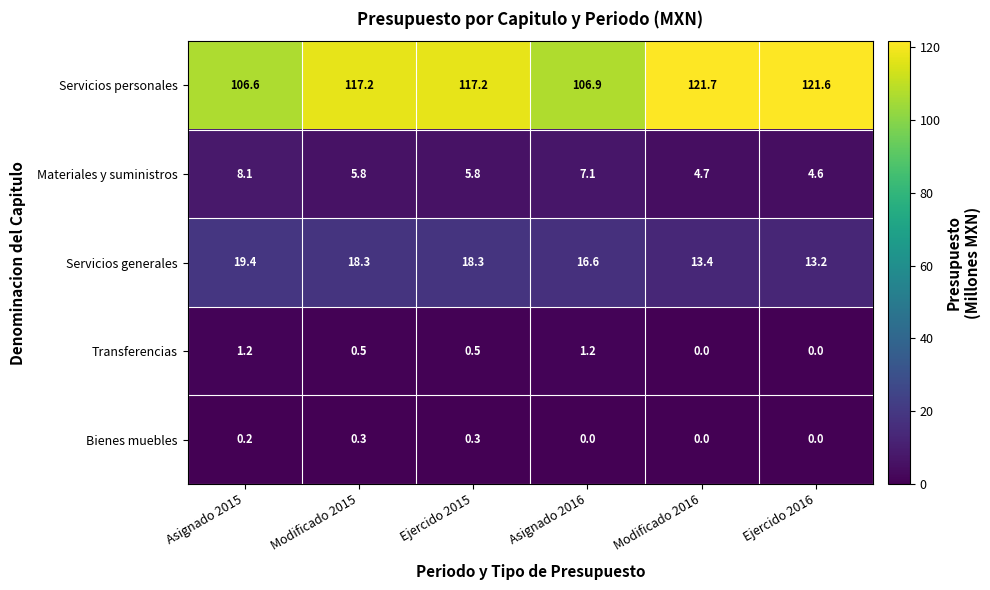

Reading left to right, list all the values displayed in this chart.

Servicios personales: Asignado 2015=106.6	Modificado 2015=117.2	Ejercido 2015=117.2	Asignado 2016=106.9	Modificado 2016=121.7	Ejercido 2016=121.6
Materiales y suministros: Asignado 2015=8.1	Modificado 2015=5.8	Ejercido 2015=5.8	Asignado 2016=7.1	Modificado 2016=4.7	Ejercido 2016=4.6
Servicios generales: Asignado 2015=19.4	Modificado 2015=18.3	Ejercido 2015=18.3	Asignado 2016=16.6	Modificado 2016=13.4	Ejercido 2016=13.2
Transferencias: Asignado 2015=1.2	Modificado 2015=0.5	Ejercido 2015=0.5	Asignado 2016=1.2	Modificado 2016=0.0	Ejercido 2016=0.0
Bienes muebles: Asignado 2015=0.2	Modificado 2015=0.3	Ejercido 2015=0.3	Asignado 2016=0.0	Modificado 2016=0.0	Ejercido 2016=0.0